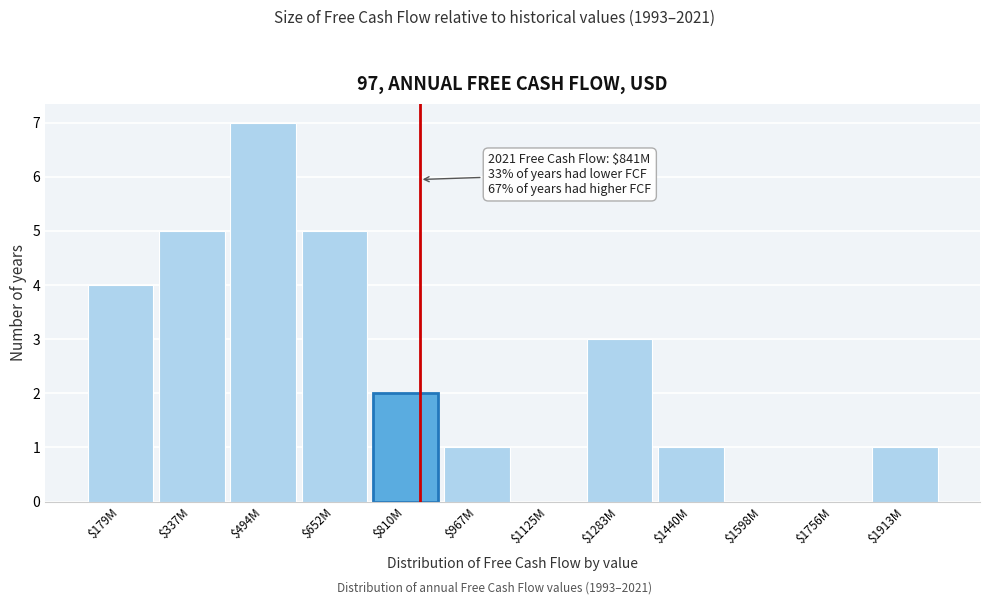

What is the sum of all values?

29